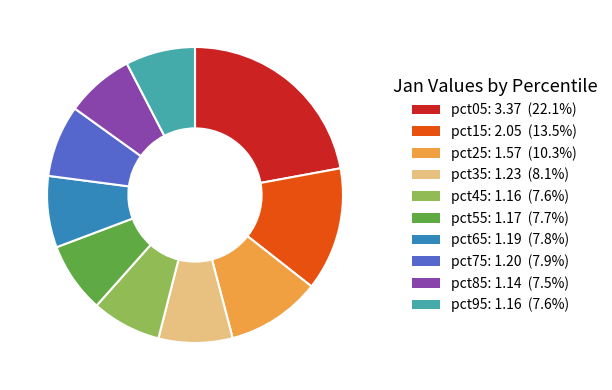

What is the largest slice in the pie chart?

pct05